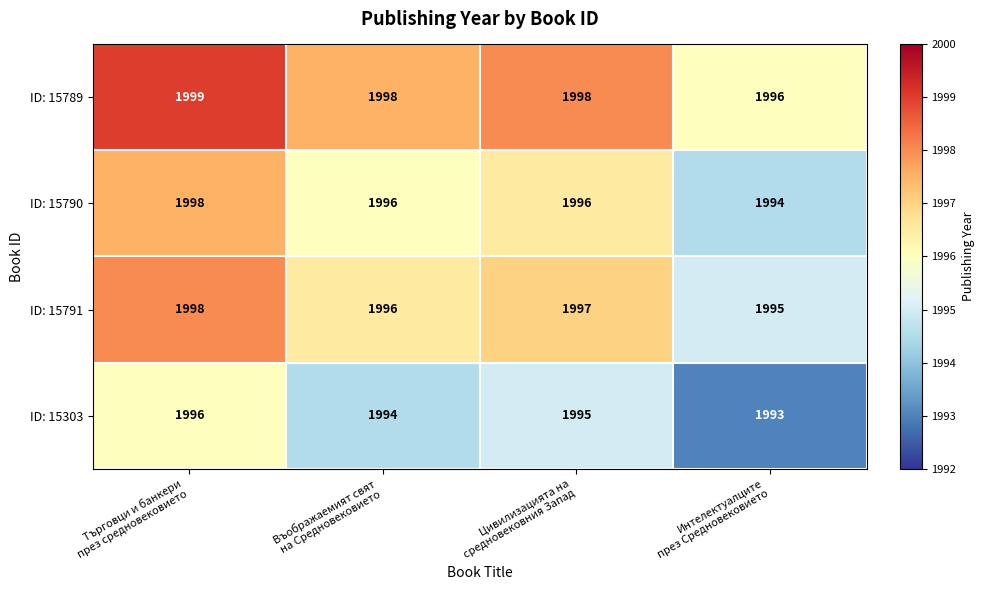

How many ID: 15789 values are between 1998 and 1999?

3